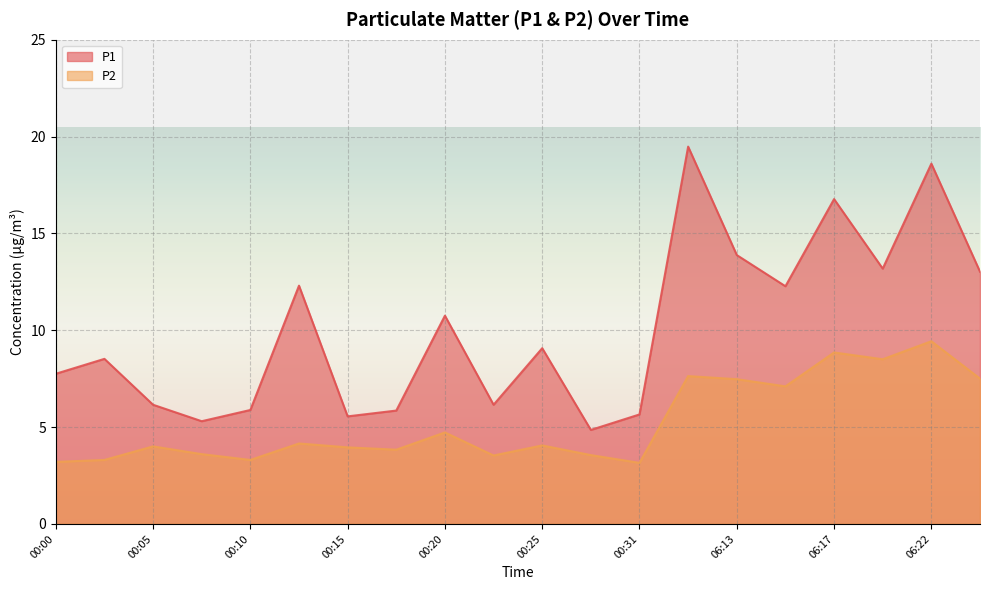

Reading left to right, what are all the values shown in this chart?

P1: 00:00=7.8	00:03=8.5	00:05=6.2	00:08=5.3	00:10=5.9	00:13=12.3	00:15=5.5	00:18=5.8	00:20=10.8	00:23=6.2	00:25=9.1	00:28=4.8	00:31=5.7	06:06=19.5	06:13=13.9	06:15=12.3	06:17=16.8	06:20=13.2	06:22=18.6	06:34=13.0
P2: 00:00=3.2	00:03=3.3	00:05=4.0	00:08=3.6	00:10=3.3	00:13=4.2	00:15=4.0	00:18=3.8	00:20=4.7	00:23=3.5	00:25=4.0	00:28=3.5	00:31=3.1	06:06=7.6	06:13=7.5	06:15=7.1	06:17=8.8	06:20=8.5	06:22=9.4	06:34=7.5